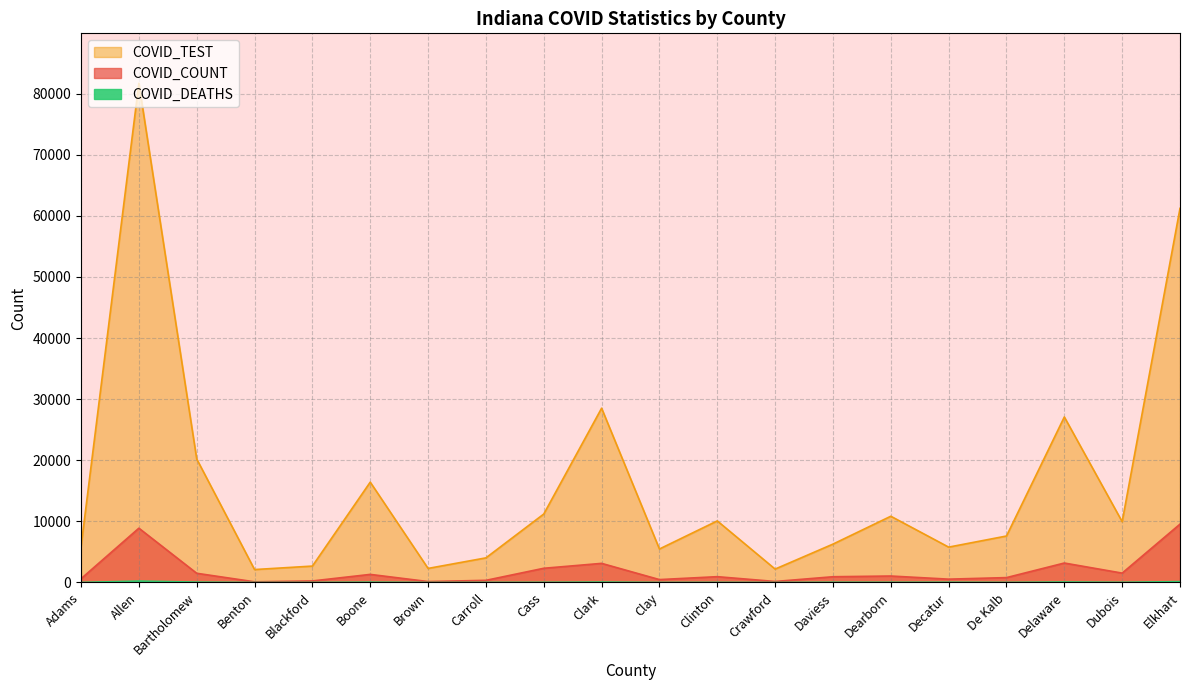

What is the label of the 11th point from the left?

Clay